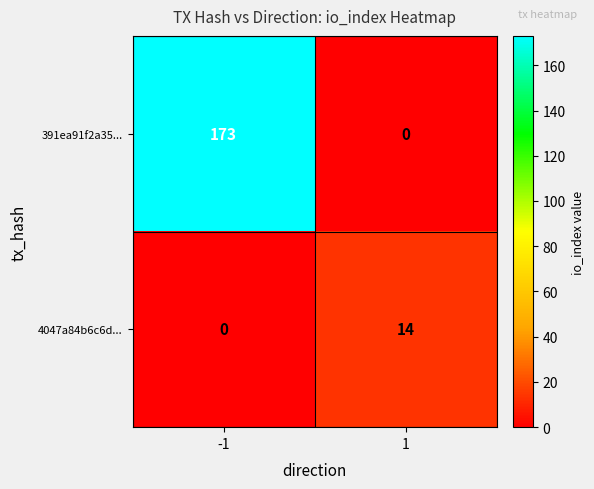

True or false: 391ea91f2a35... has a value of 173 at -1.

True